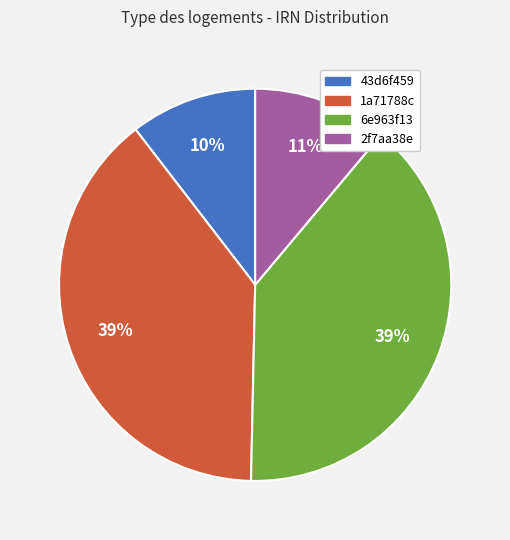

Which has a higher value, 2f7aa38e or 1a71788c?

1a71788c